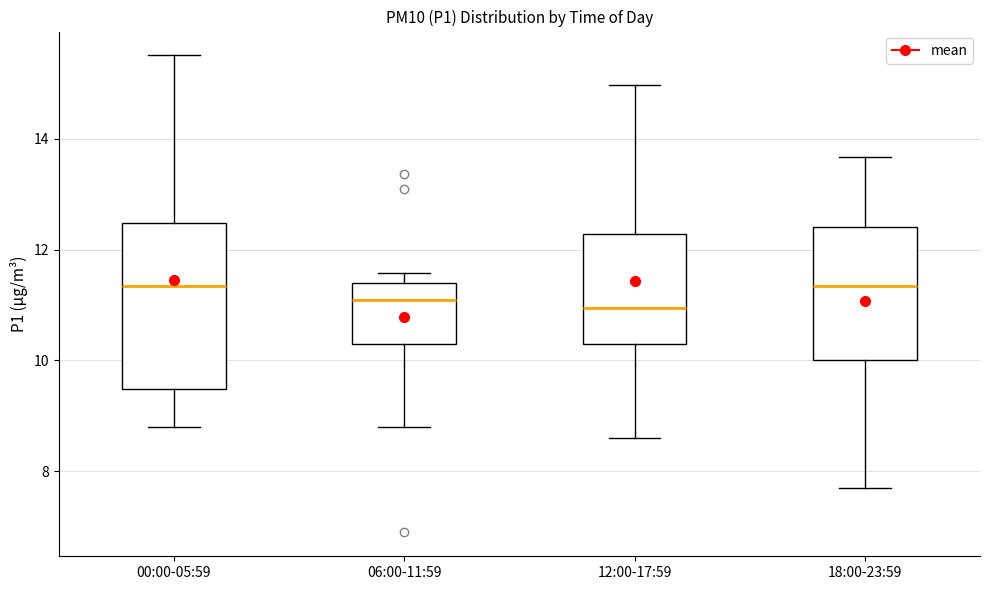

Reading left to right, transcribe this box plot: for each box, give where its median line is, the range the box spans, and where its two whiskers end, as read against the y-axis. The values are not printed on the chart, so give them approximately, as read against the axis.

00:00-05:59: median 11.4, box 9.4 to 12.4, whiskers 8.8 to 15.6
06:00-11:59: median 11.0, box 10.2 to 11.4, whiskers 8.8 to 11.6
12:00-17:59: median 11.0, box 10.4 to 12.2, whiskers 8.6 to 15.0
18:00-23:59: median 11.4, box 10.0 to 12.4, whiskers 7.8 to 13.6